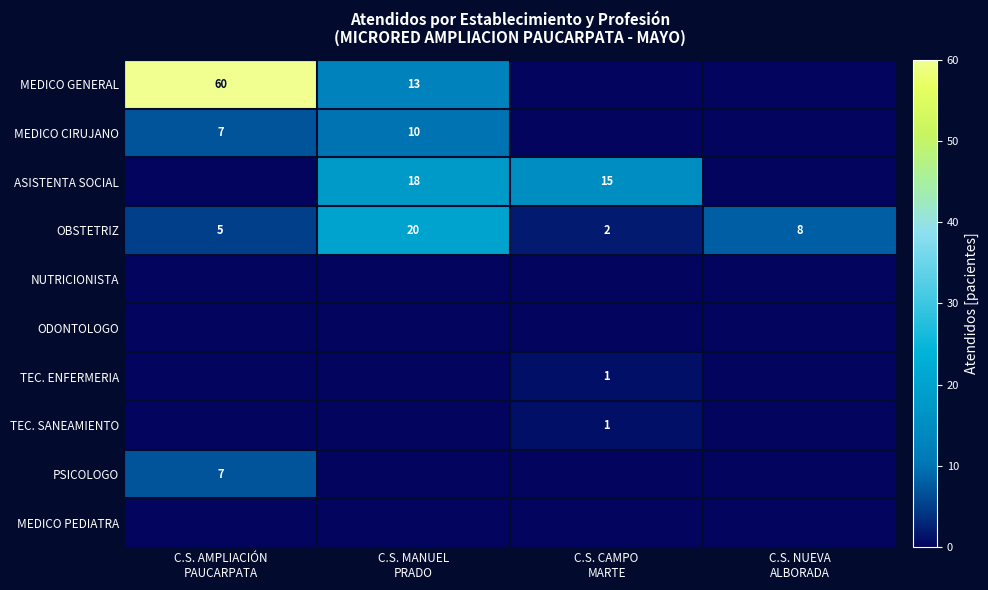

How many categories are shown in the chart?

4